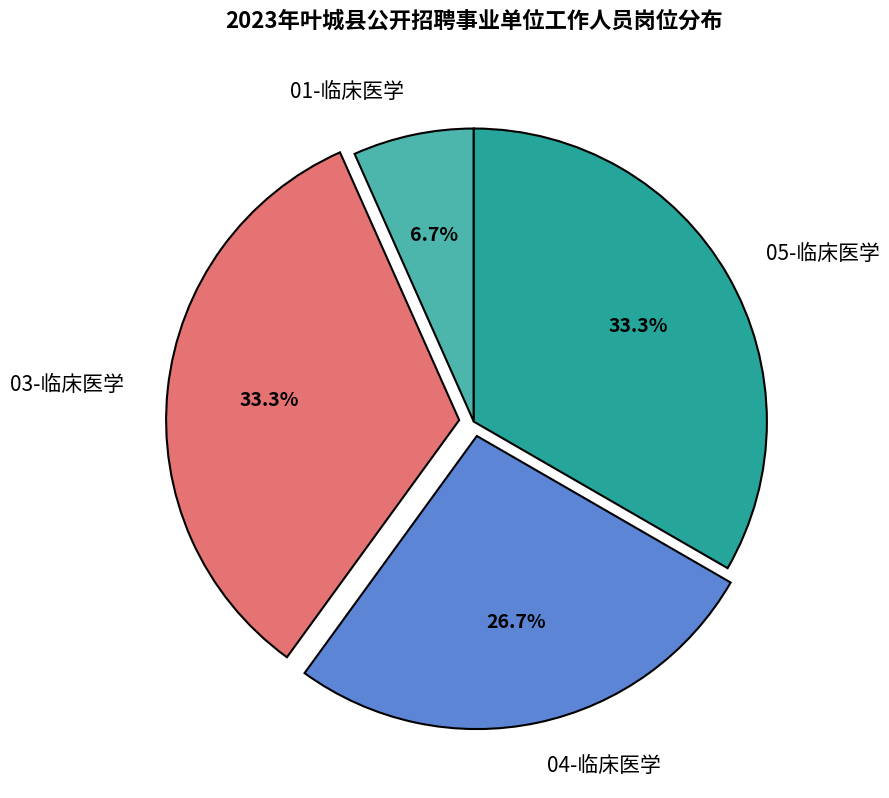

Does 03-临床医学 account for over 50% of the chart?

No